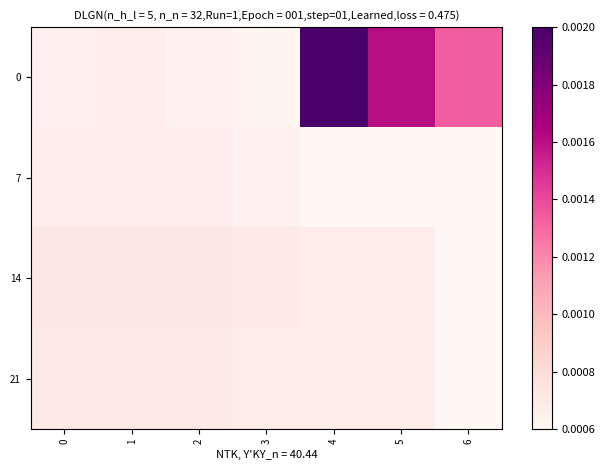

Between 5 and 2, which is larger?

5